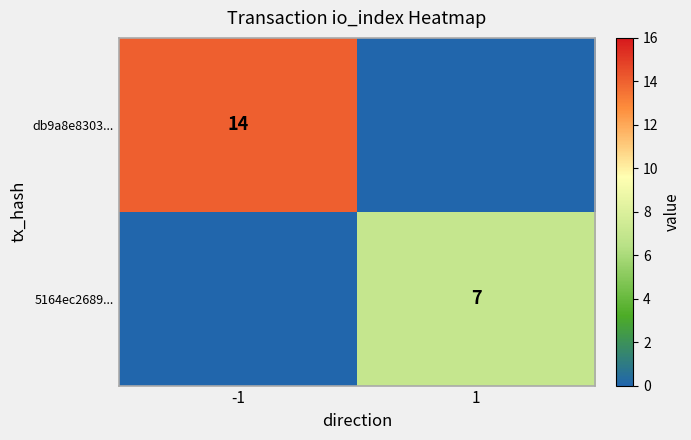

Is it true that db9a8e8303... equals 14 at -1?

True